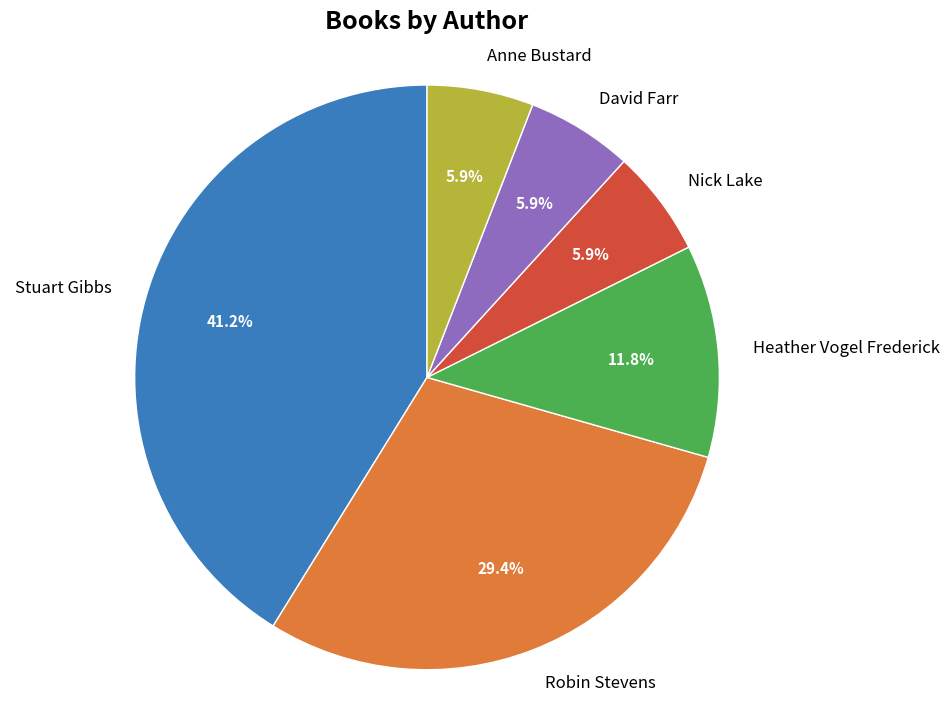

The Stuart Gibbs slice represents 27% of the pie. True or false?

False